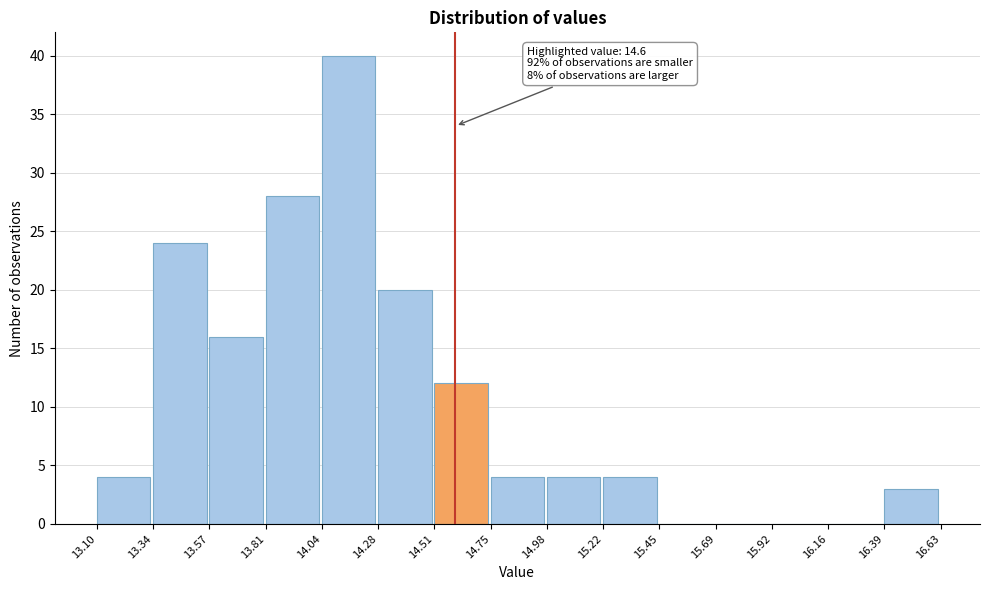

Which range on the x-axis has the tallest bar?

14.04 to 14.28